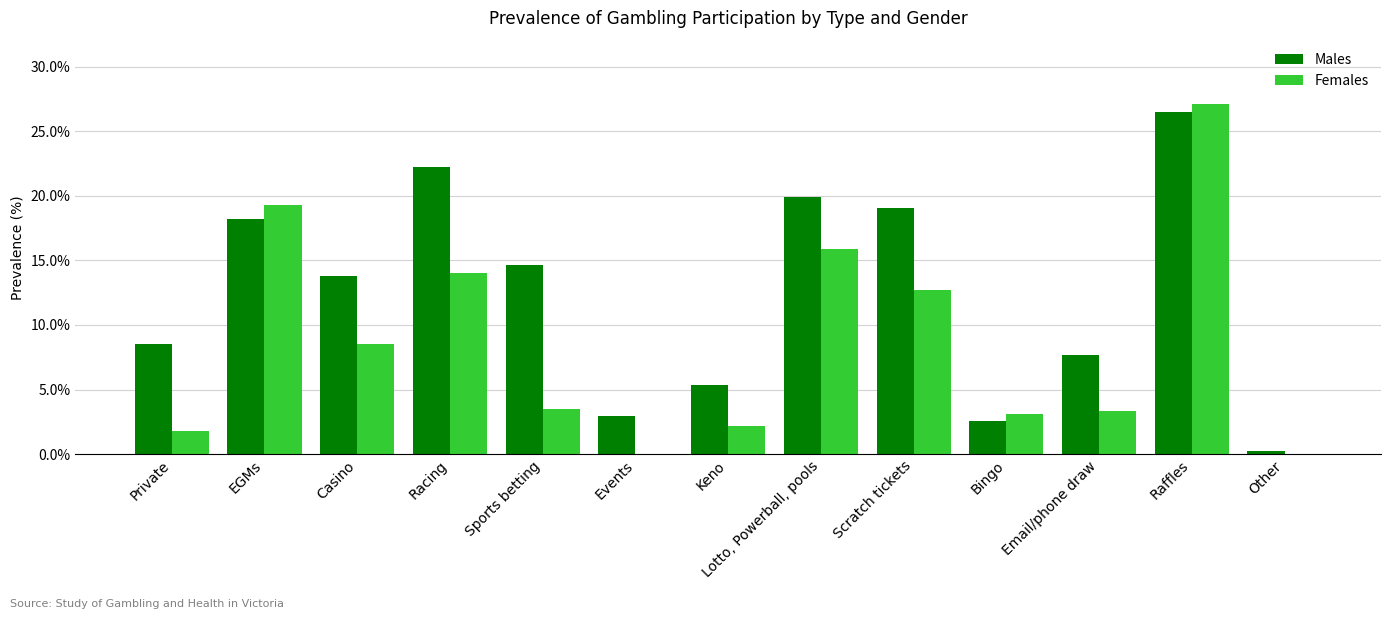

What is the sum of the Females values at Private and Email/phone draw?

5.1